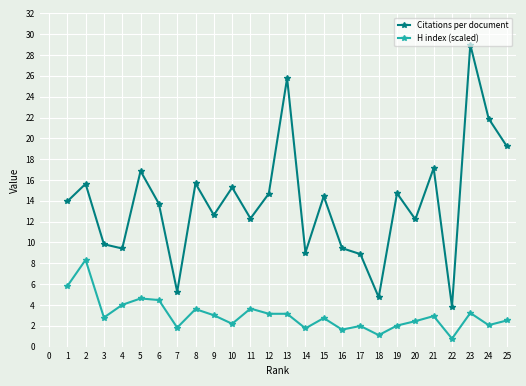

Is this an area chart (filled region under the line)?

No